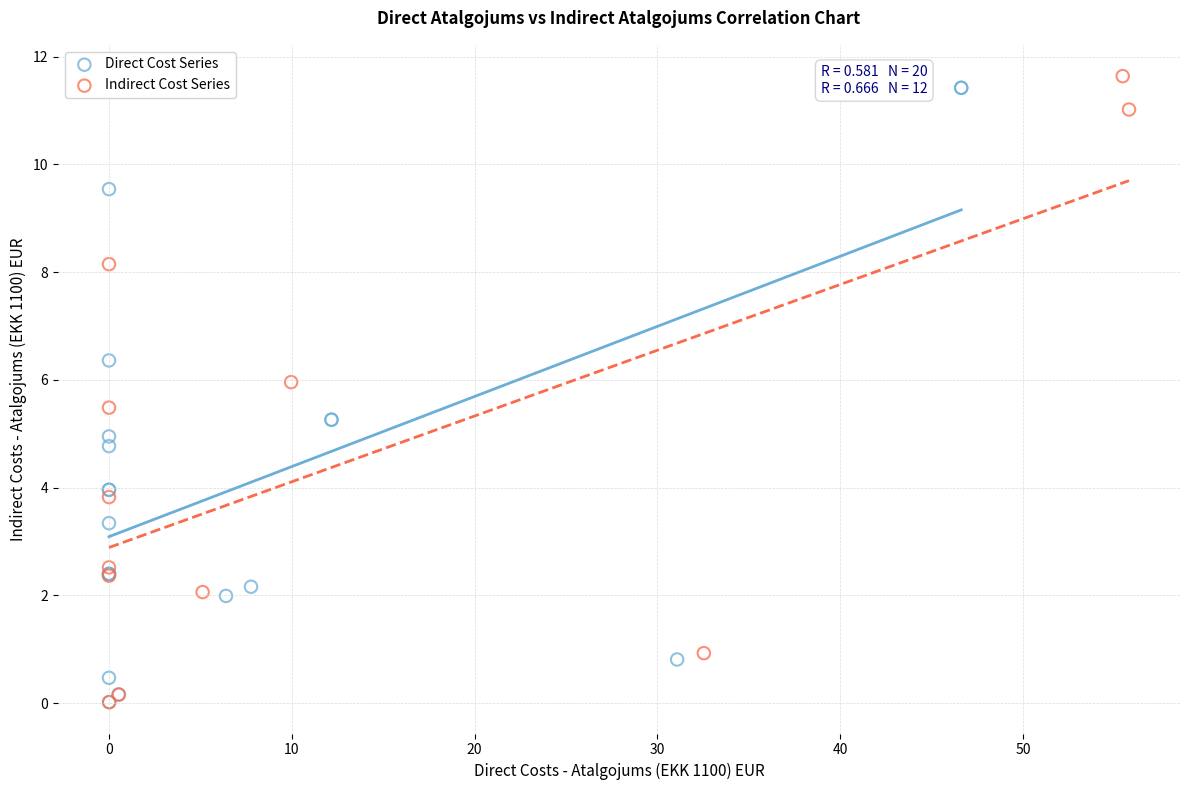

What are all the series names shown in the legend?

Direct Cost Series, Indirect Cost Series